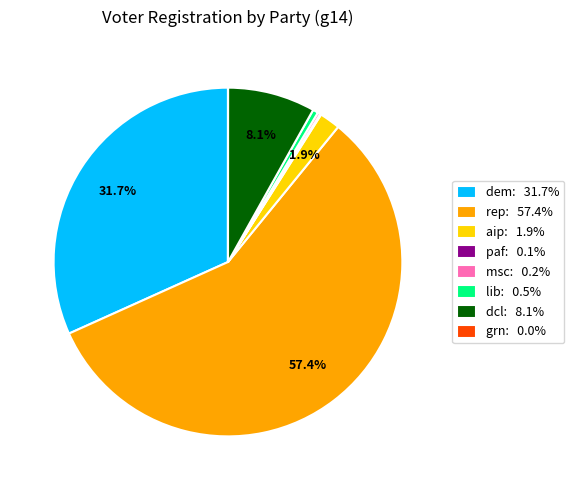

Does rep: 57.4% represent more than half of the total?

Yes